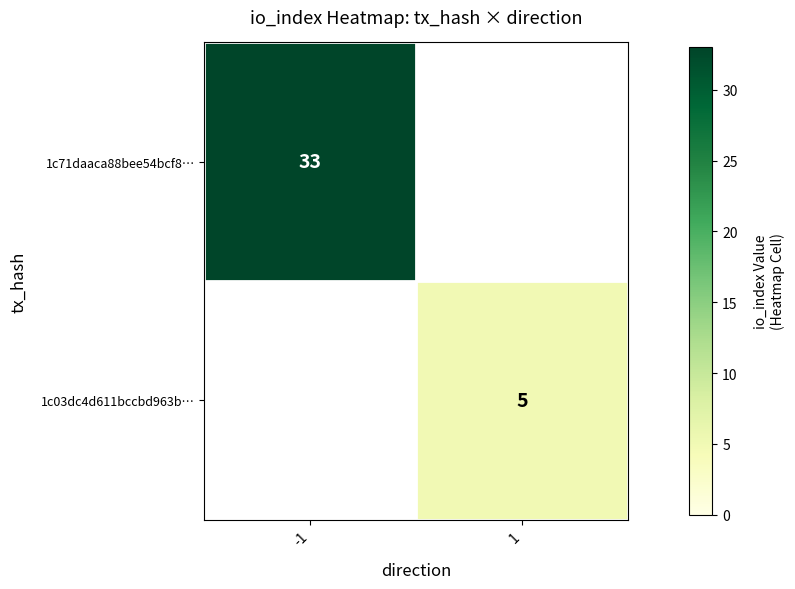

At how many categories does at least one series exceed 27?

1